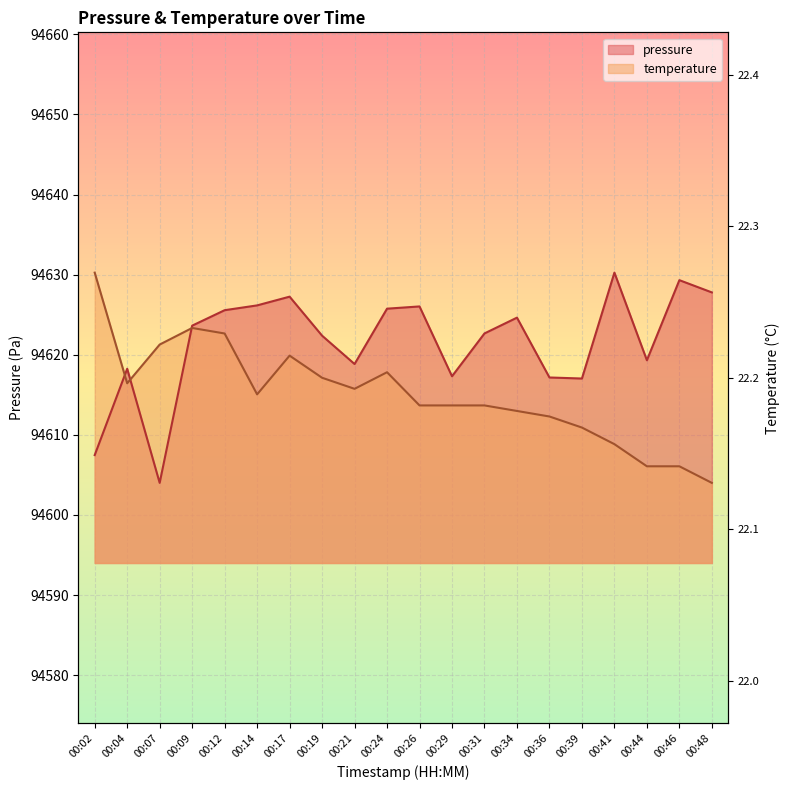

How many lines are shown in the chart?

2